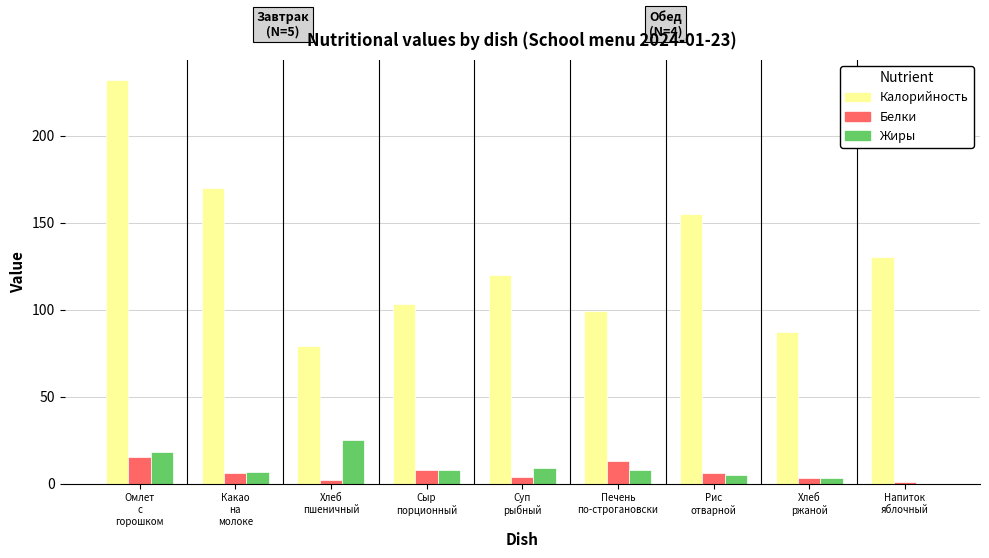

What is the sum of all Калорийность values?

1174.8